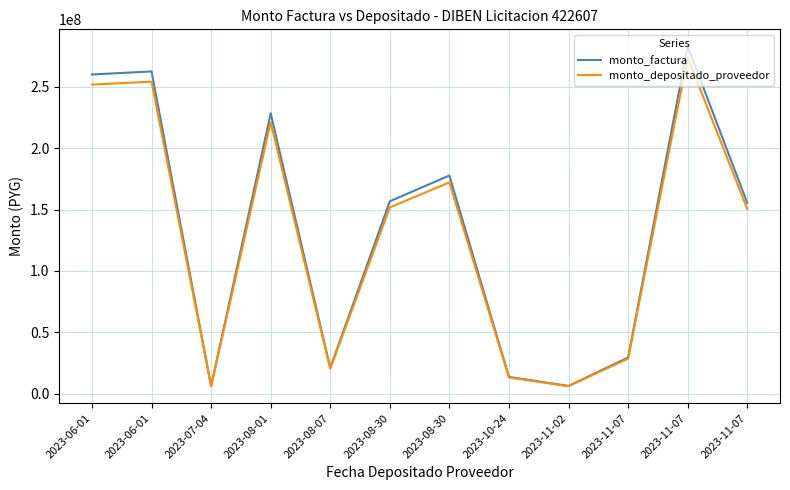

True or false: monto_depositado_proveedor has more than 2 points higher than both neighbors.

True